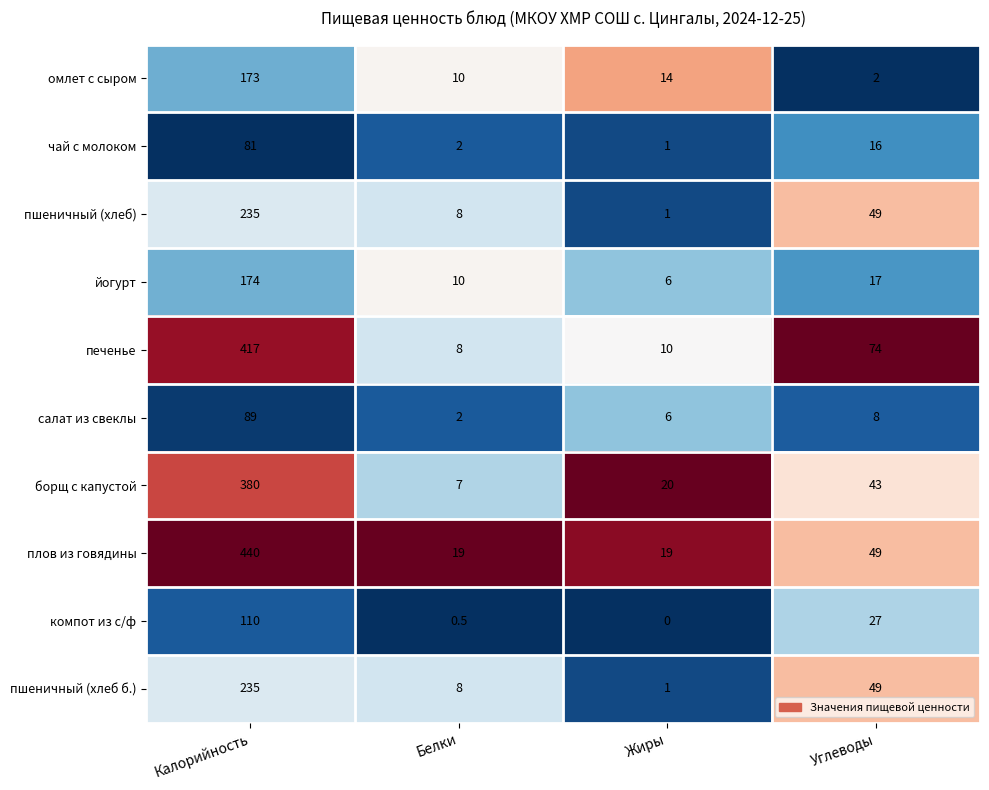

How many categories are shown in the chart?

4